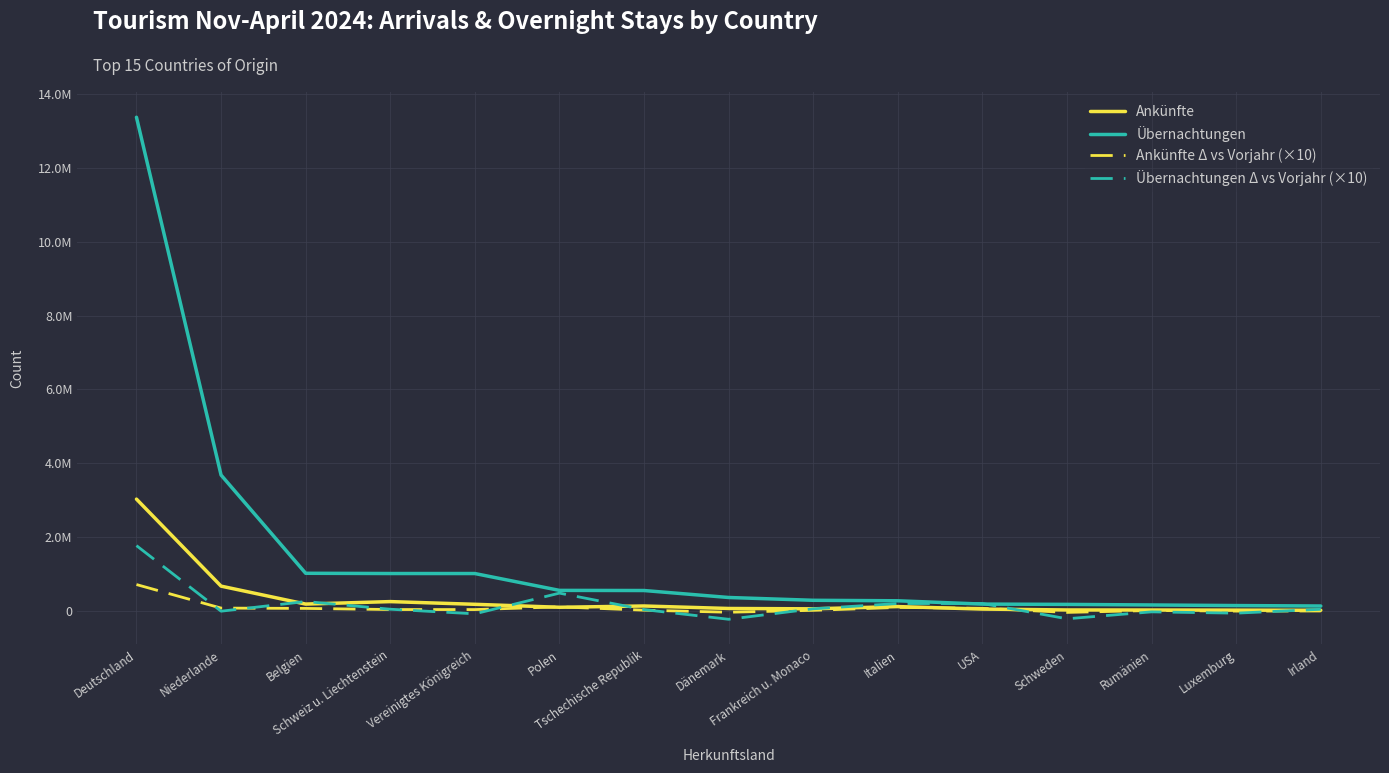

Is this an area chart (filled region under the line)?

No